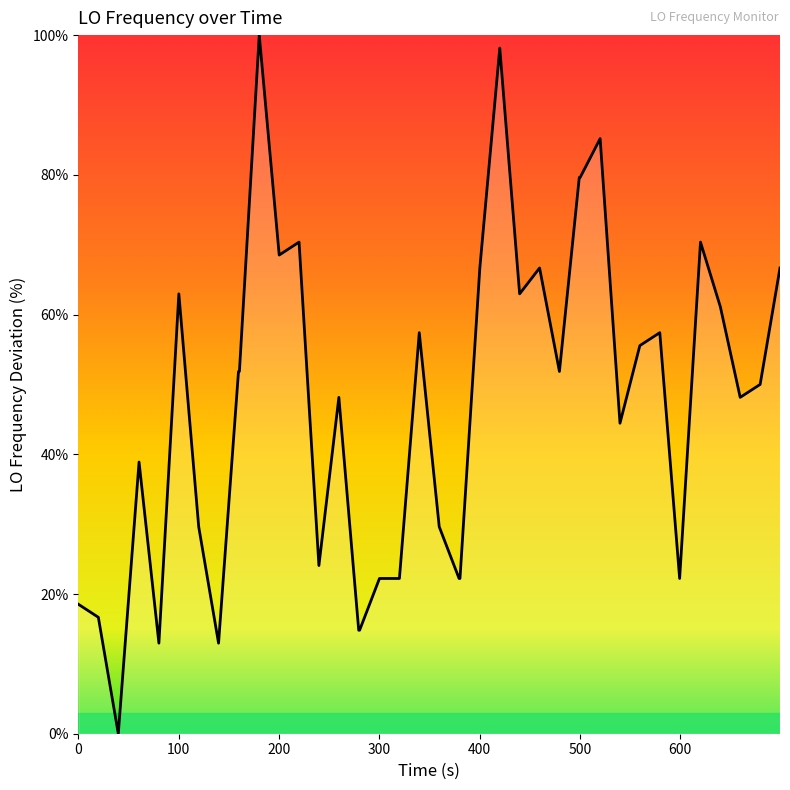

What is the difference between the maximum and minimum values?

100.0